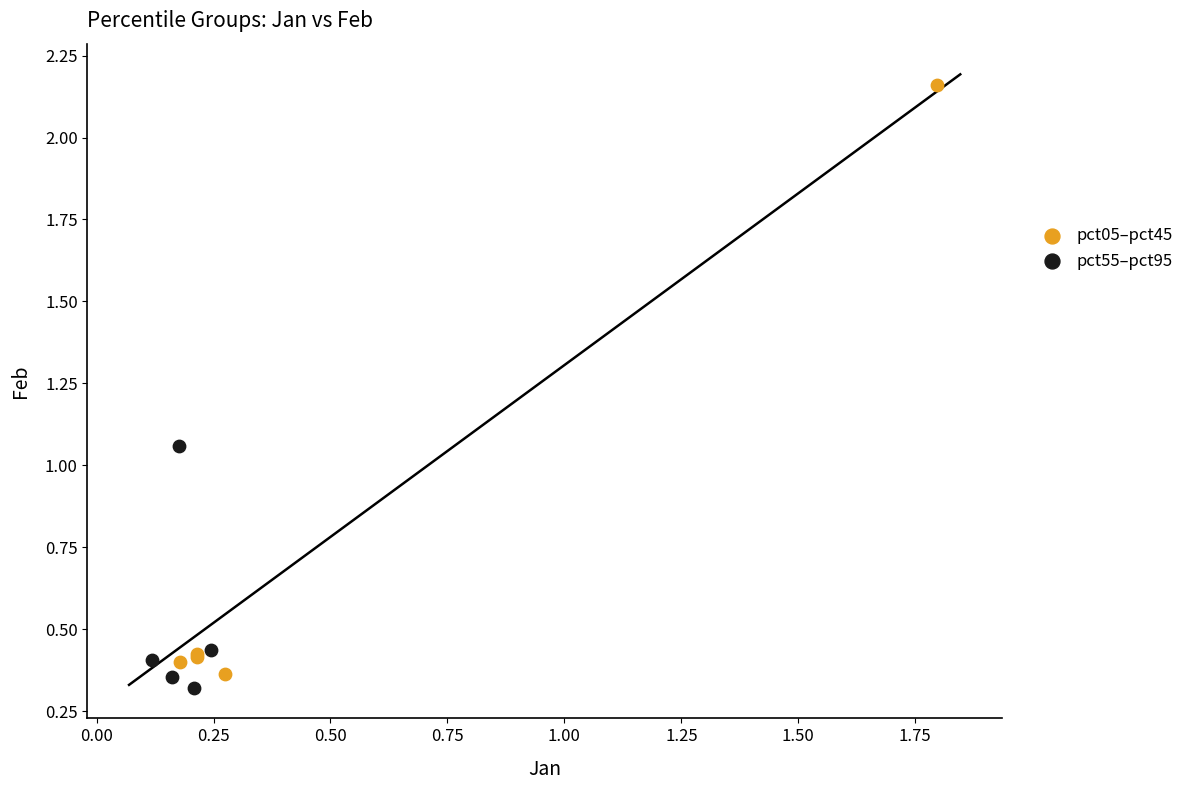

Which series contains the lowest Y value?

pct55–pct95